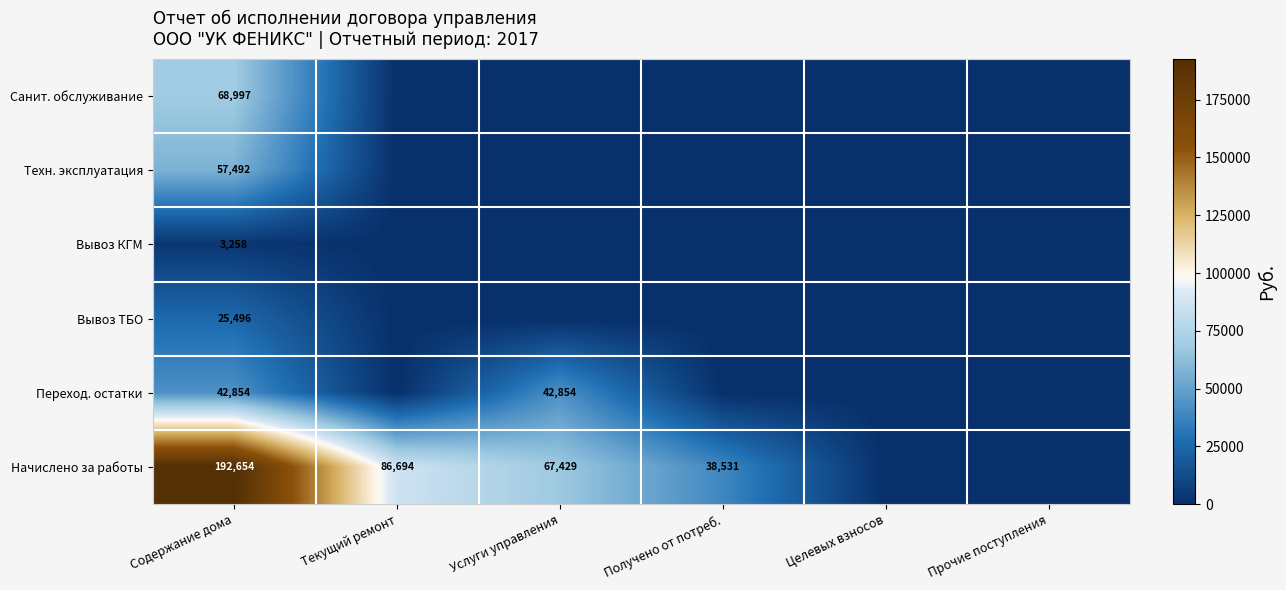

Is it true that Переход. остатки equals 55757 at Содержание дома?

False